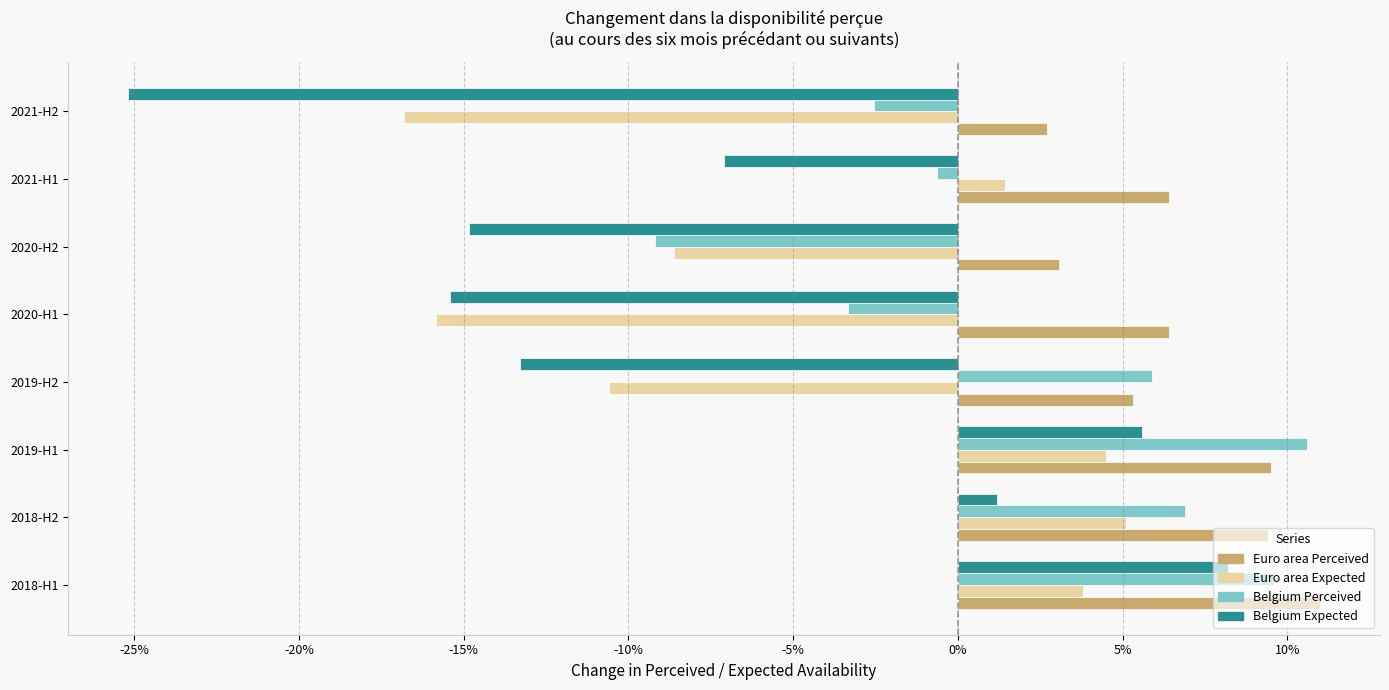

Rank the series by their maximum value, from lowest to highest.

Euro area Expected, Belgium Expected, Belgium Perceived, Euro area Perceived